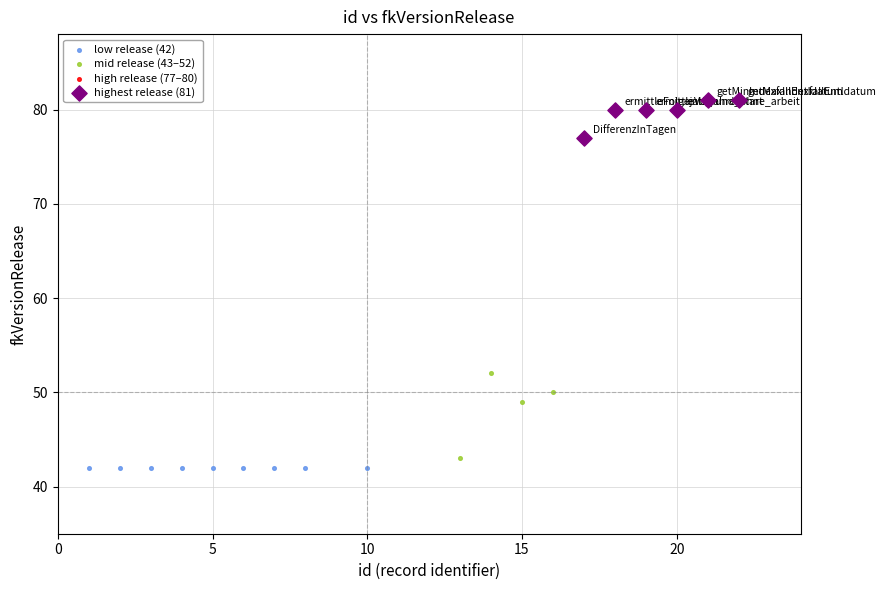

Which series reaches the maximum Y coordinate?

highest release (81)